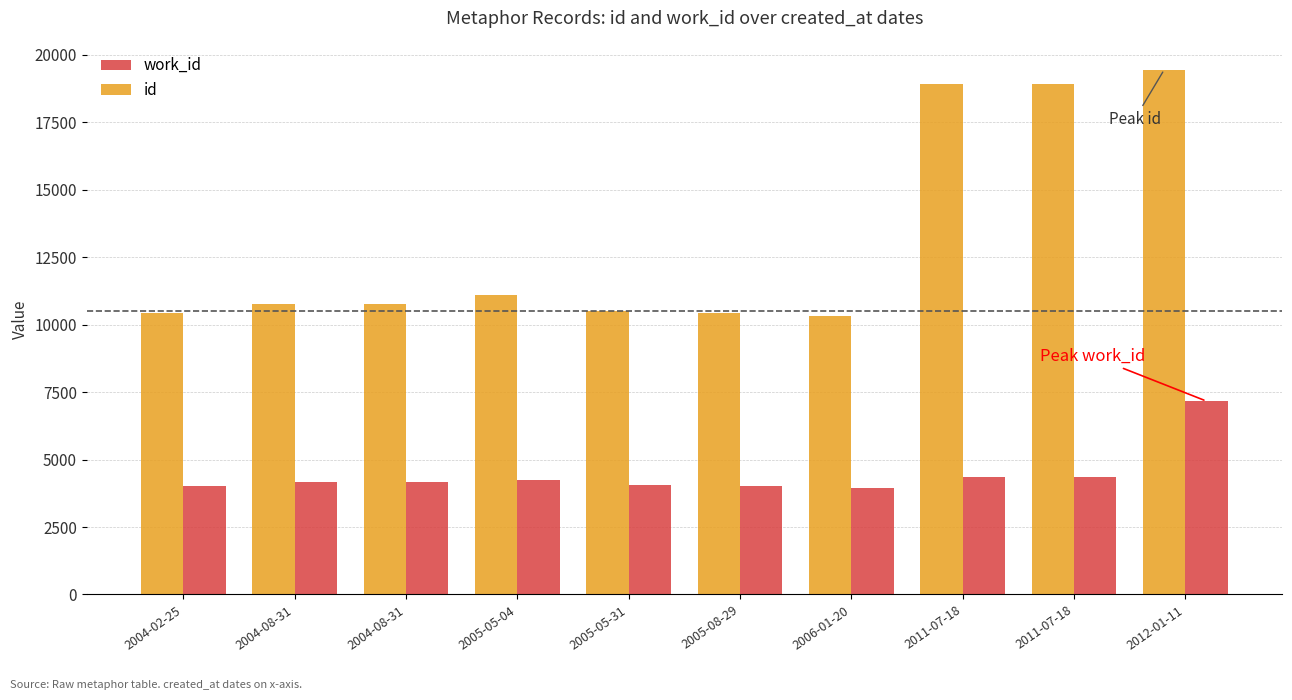

How many categories are shown in the chart?

10